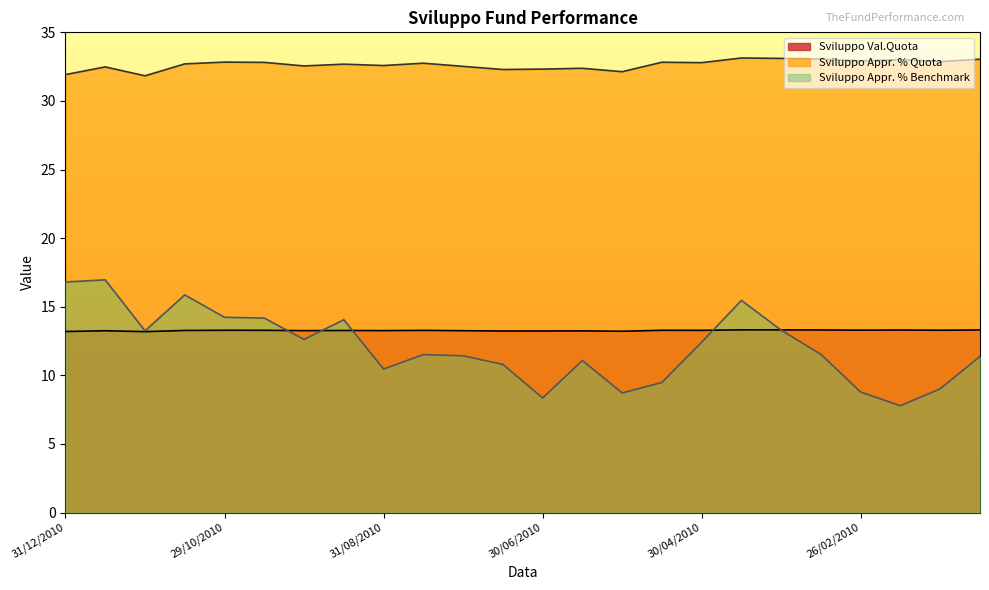

Count the number of data series in this chart.

3